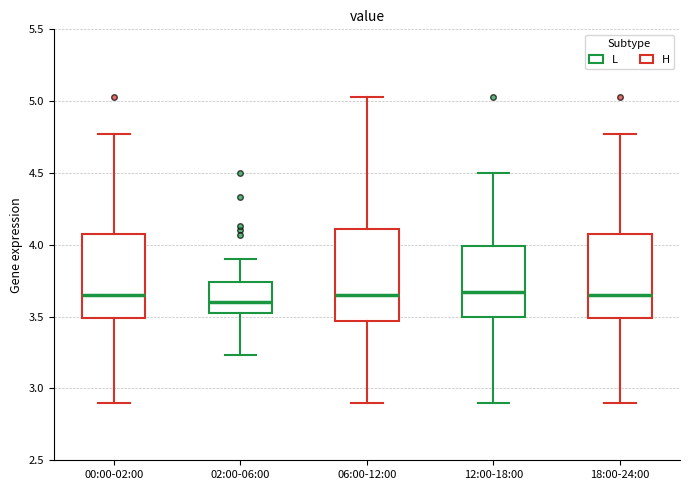

Reading left to right, read every box against the y-axis: the position of its median line, the range the box covers, and the ends of its whiskers. The values are not printed on the chart, so give them approximately, as read against the axis.

00:00-02:00: median 3.65, box 3.50 to 4.10, whiskers 2.90 to 4.75
02:00-06:00: median 3.60, box 3.50 to 3.75, whiskers 3.25 to 3.90
06:00-12:00: median 3.65, box 3.45 to 4.10, whiskers 2.90 to 5.05
12:00-18:00: median 3.65, box 3.50 to 4.00, whiskers 2.90 to 4.50
18:00-24:00: median 3.65, box 3.50 to 4.10, whiskers 2.90 to 4.75